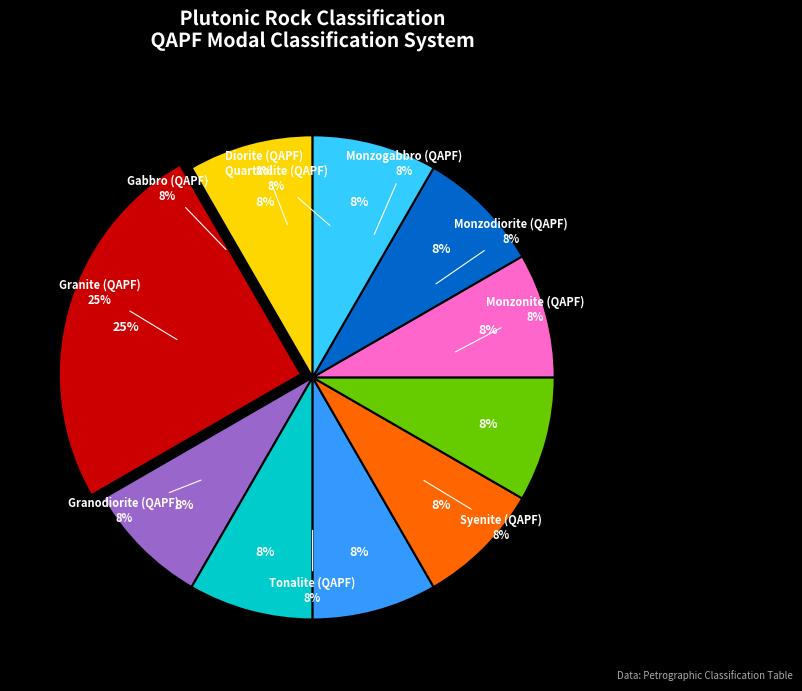

To the nearest percent, what percentage of the pie is Diorite (QAPF)?

8%